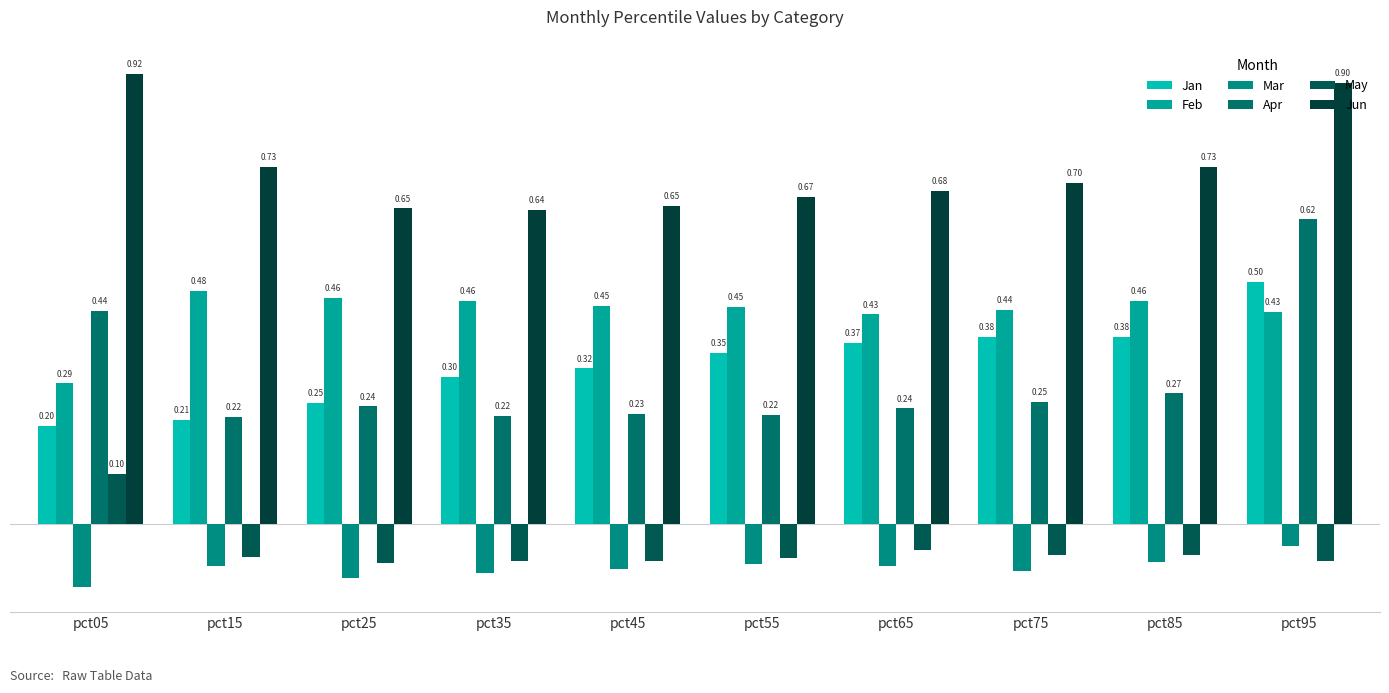

What is the spread (max minus min) of values at pct85?

0.8